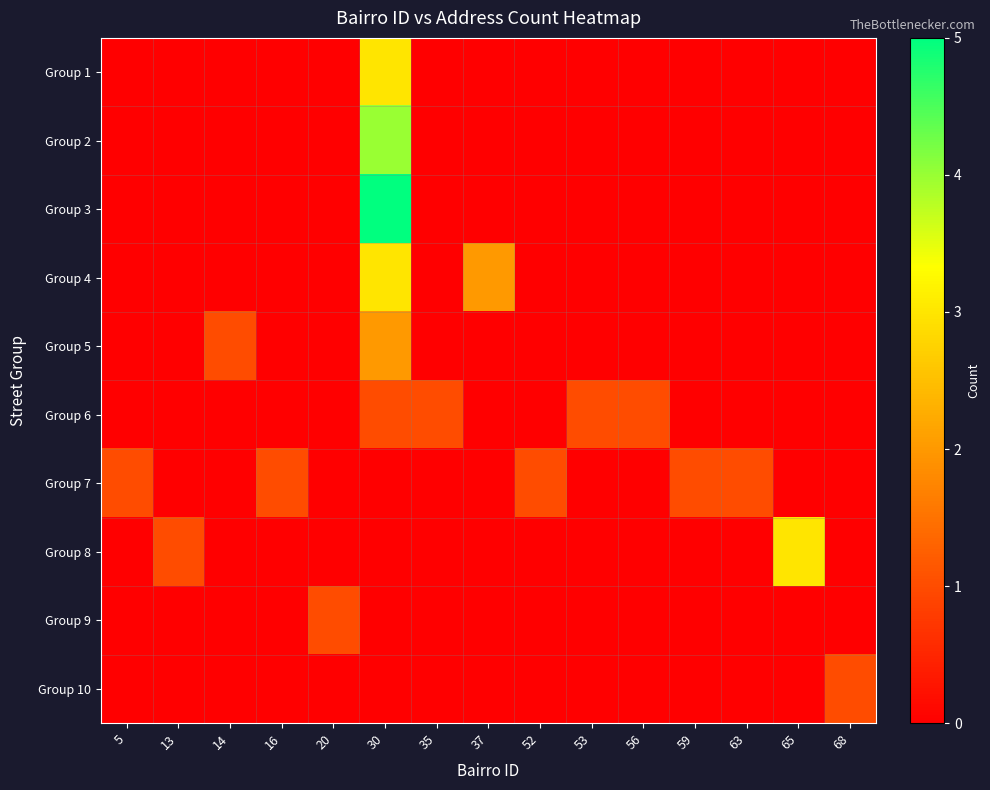

Which series changed the most between 13 and 20?

Group 8